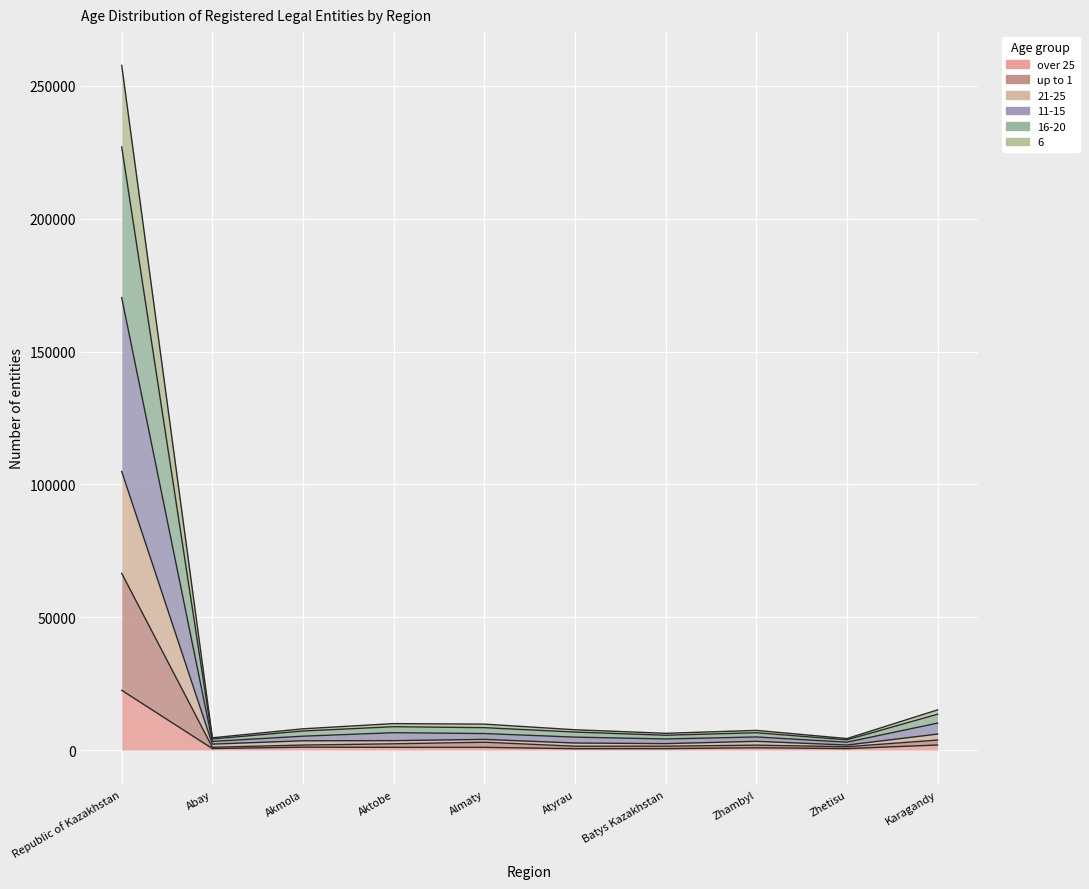

True or false: 21-25 and up to 1 intersect in this chart.

False